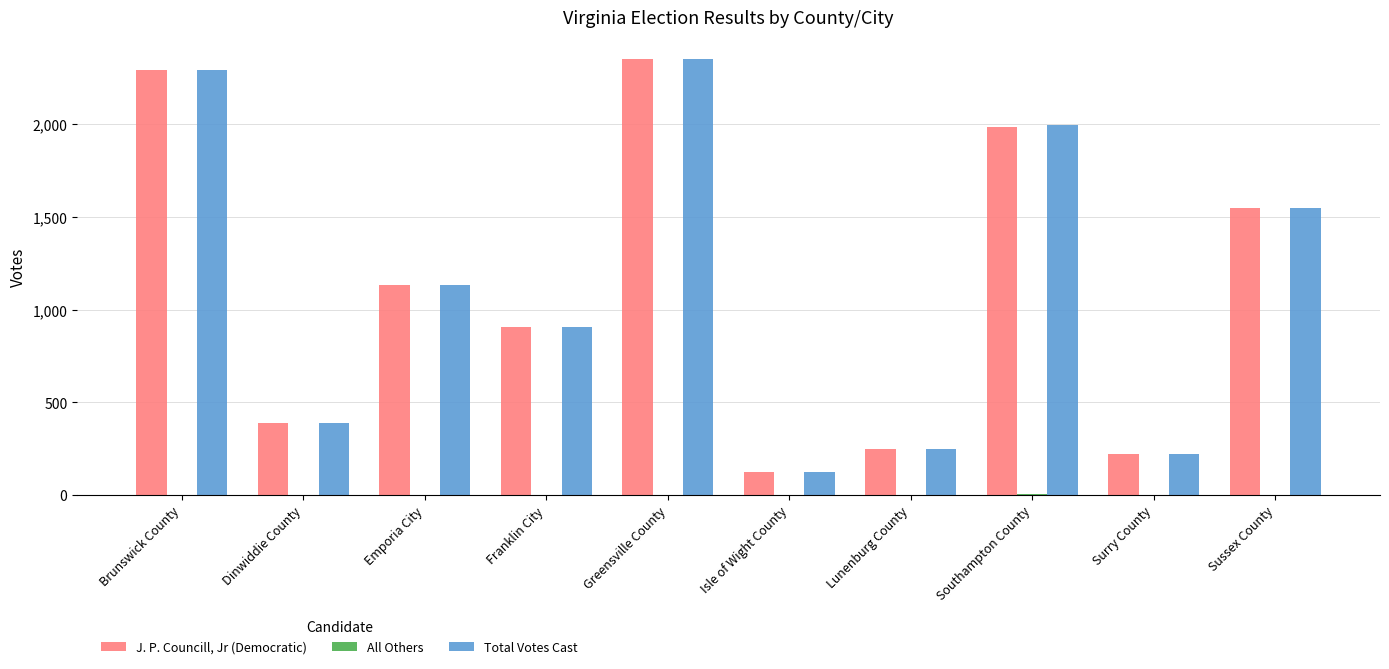

Where does the Total Votes Cast series first go above 1134?

Brunswick County